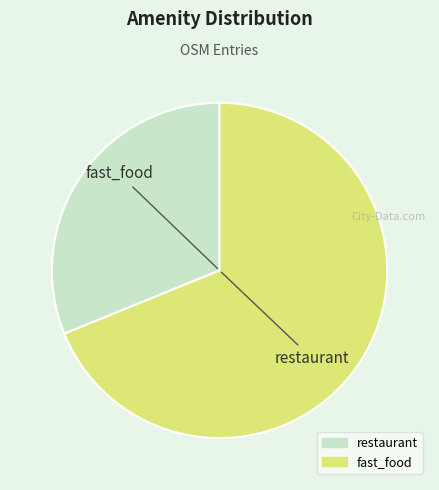

Count the number of slices in the pie.

2